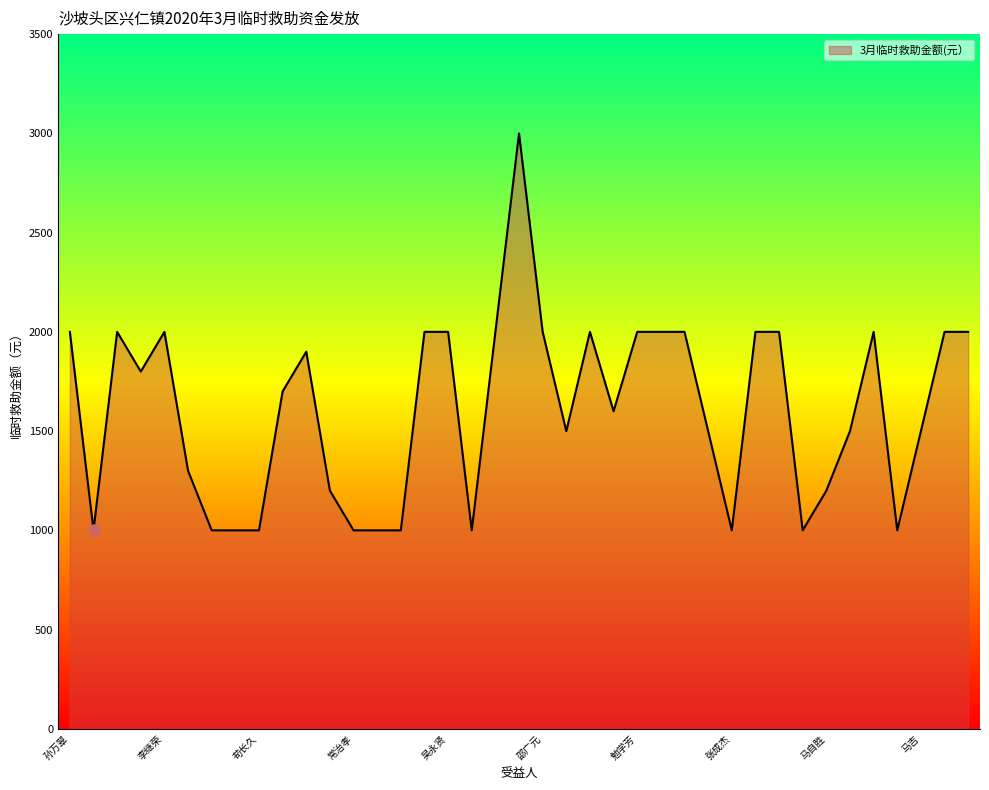

Does the chart display data point markers on the line(s)?

No